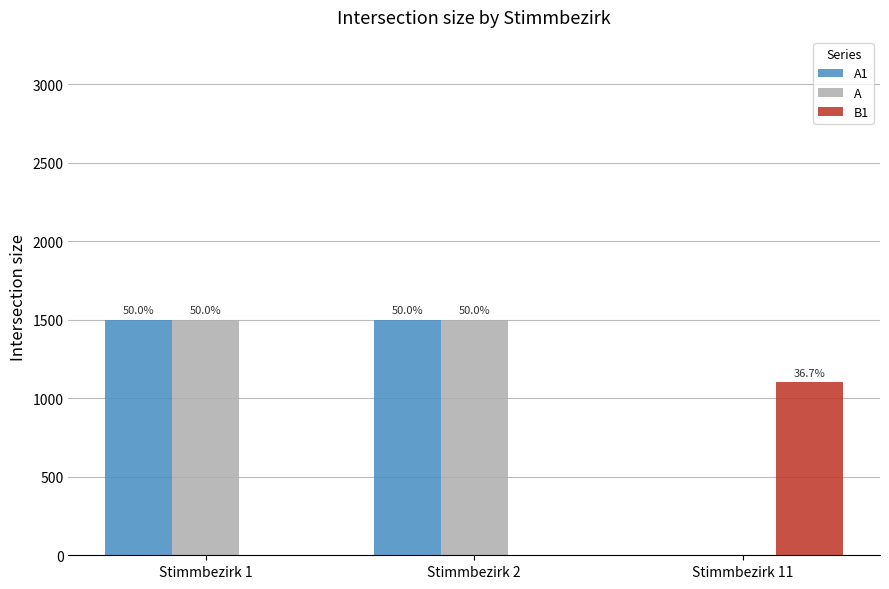

What value does the A series have at Stimmbezirk 1?

1500